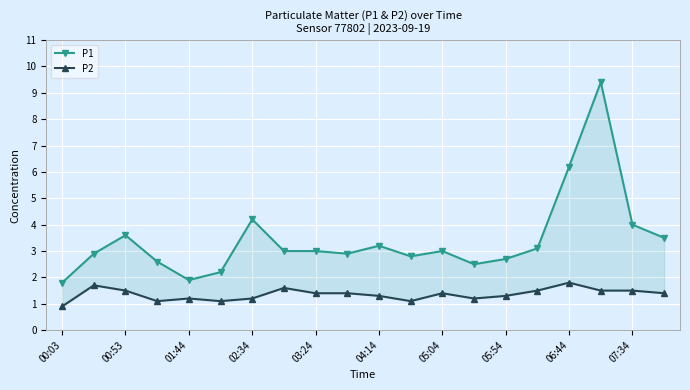

How many categories are shown in the chart?

20